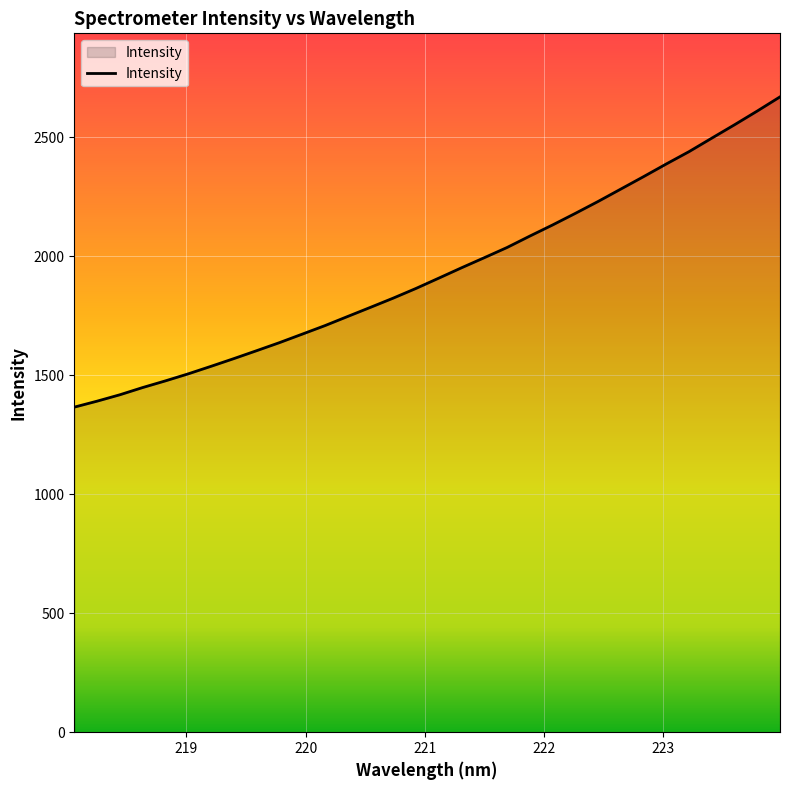

True or false: there are more than 2 points higher than both neighbors.

False